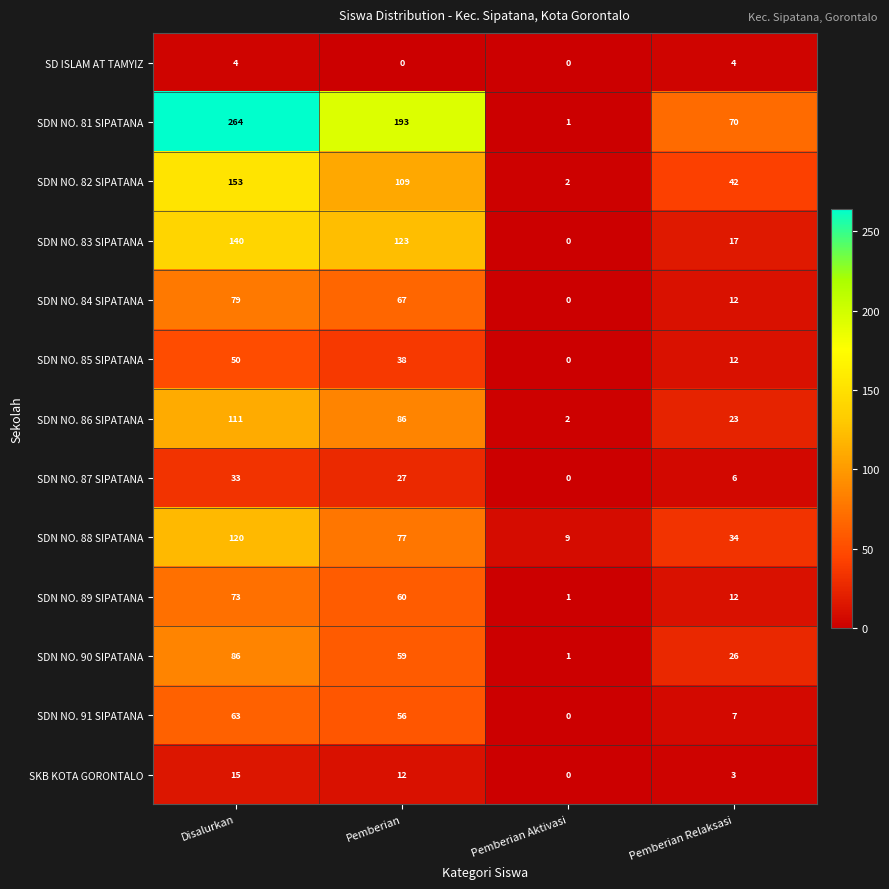

At how many categories does at least one series exceed 128?

2